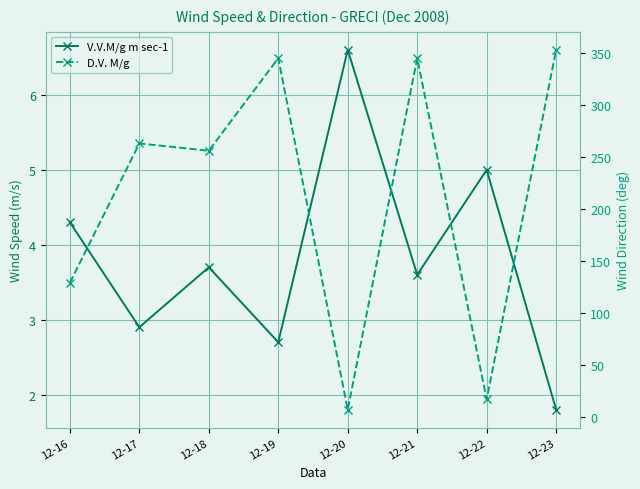

How many interior local peaks does the D.V. M/g series have?

3